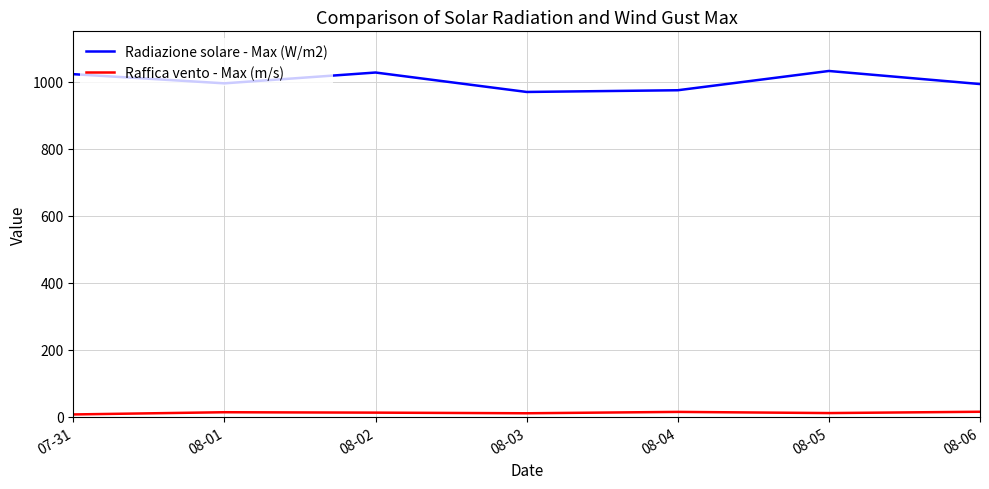

Which series has the widest spread of values?

Radiazione solare - Max (W/m2)